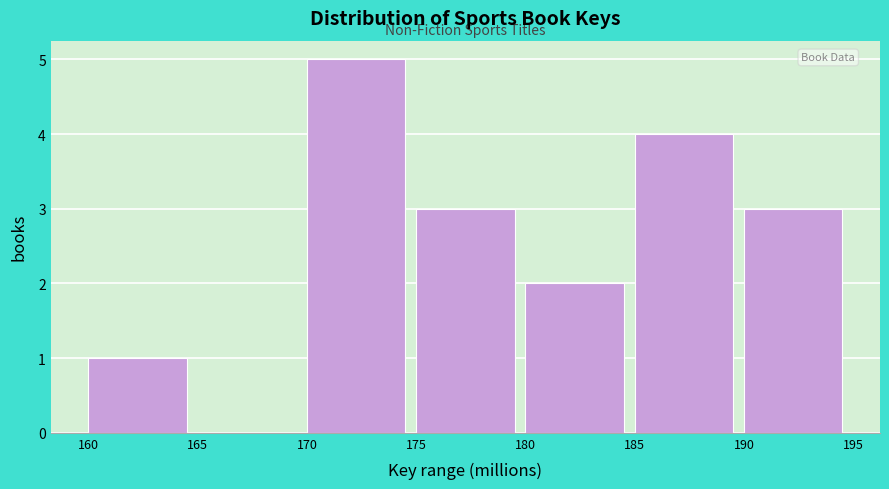

Reading left to right, transcribe this chart: for each bar, give the range it covers on the x-axis and its height. The values are not printed on the chart, so give them approximately, as read against the axis.

160 to 165: 1
165 to 170: 0
170 to 175: 5
175 to 180: 3
180 to 185: 2
185 to 190: 4
190 to 195: 3